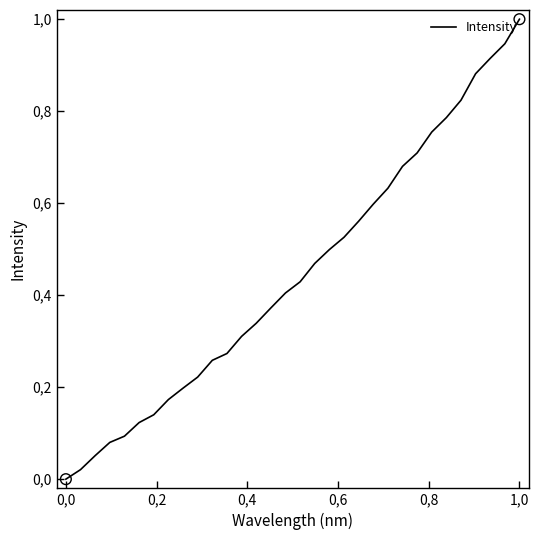

Does the chart have visible grid lines?

No